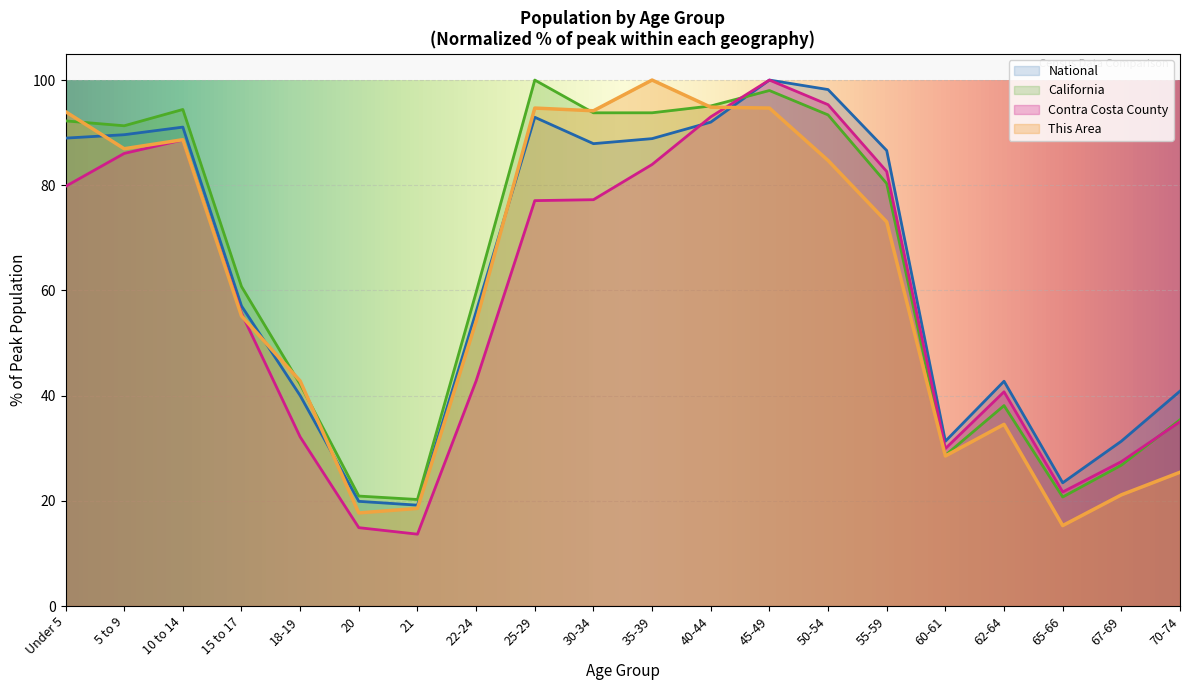

What is the difference between the Contra Costa County values at 70-74 and 5 to 9?

51.0